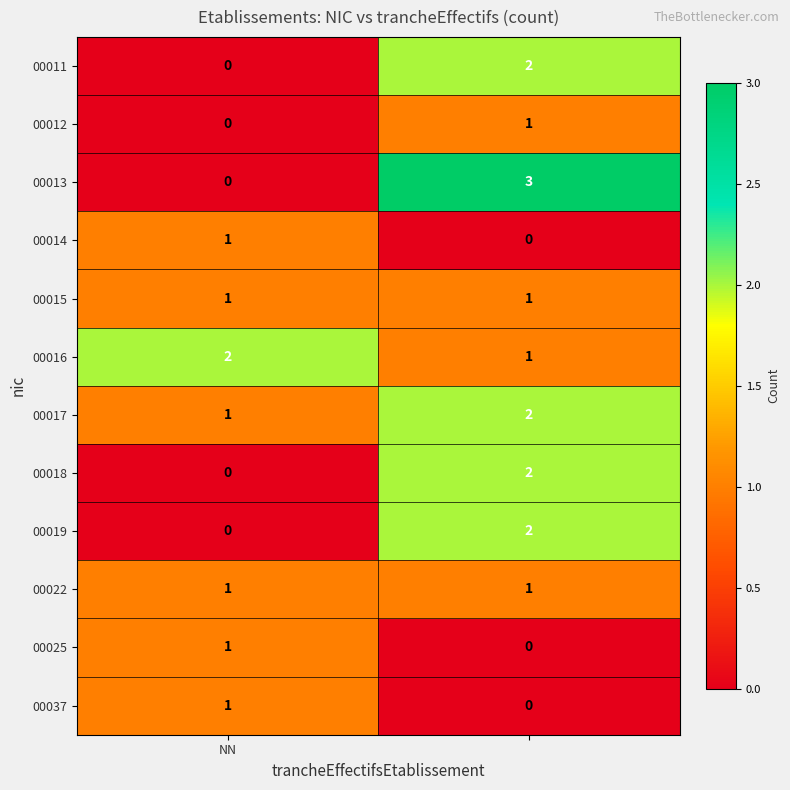

What is the maximum value shown in the chart?

3